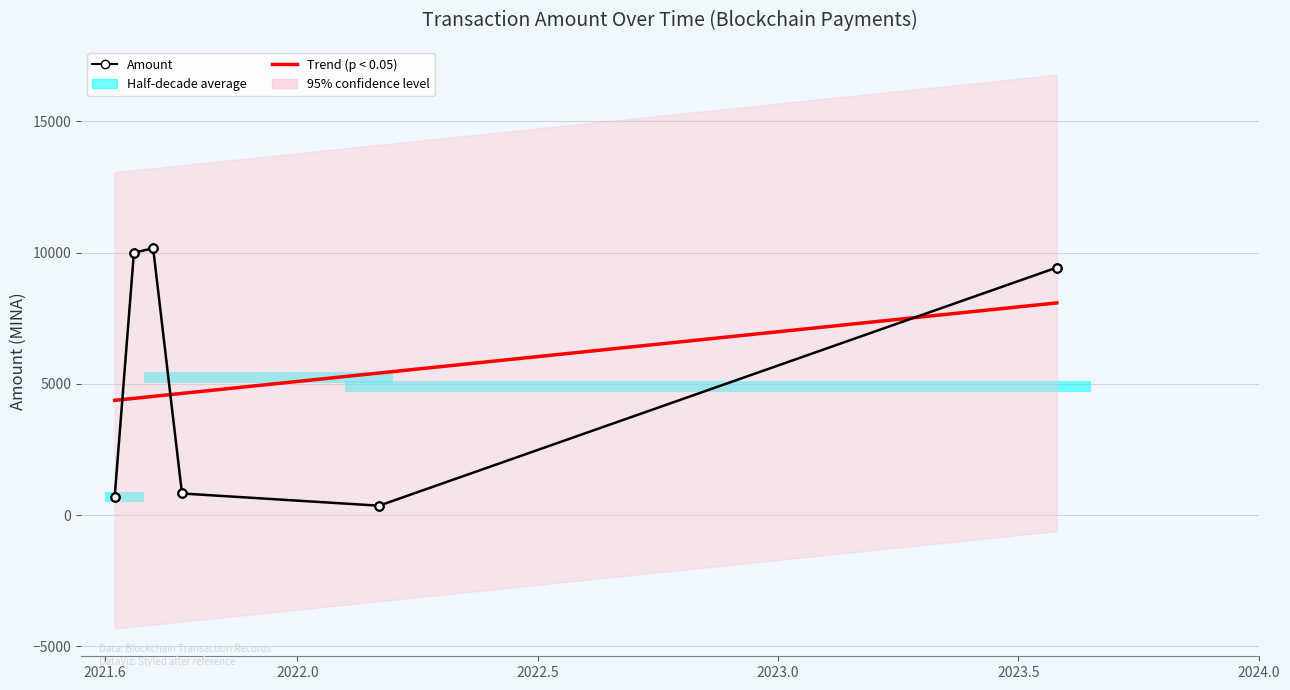

What is the maximum value shown in the chart?

10171.0